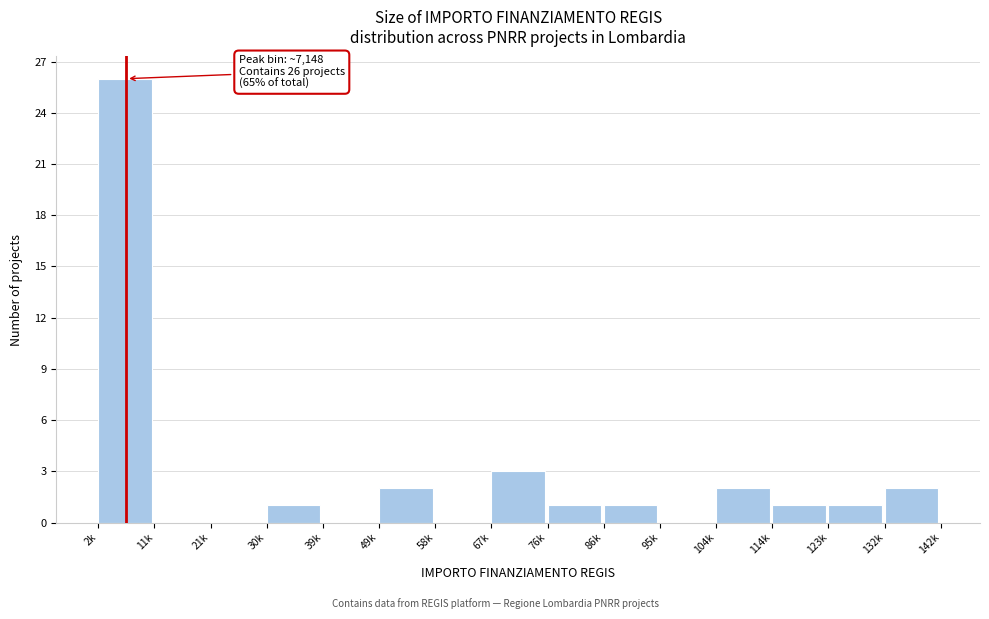

Reading left to right, transcribe all the data shown in this chart.

2k=26	11k=0	21k=0	30k=1	39k=0	49k=2	58k=0	67k=3	76k=1	86k=1	95k=0	104k=2	114k=1	123k=1	132k=2